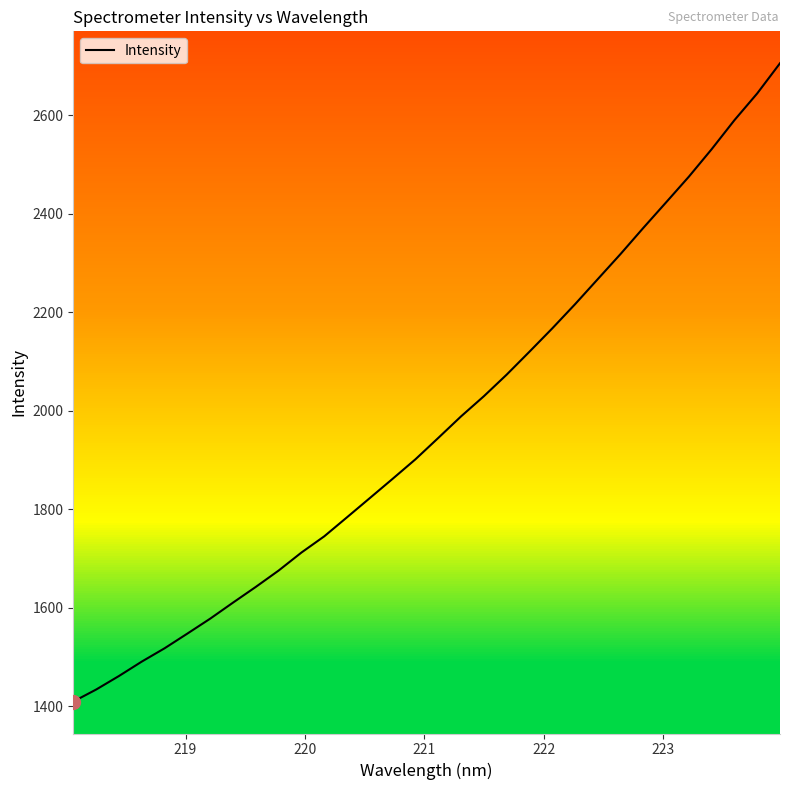

How many values are below 1944?

16